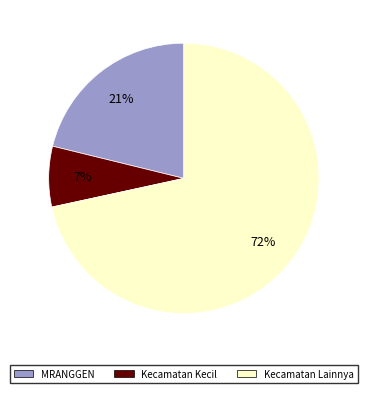

To the nearest percent, what is the average slice percentage?

33%